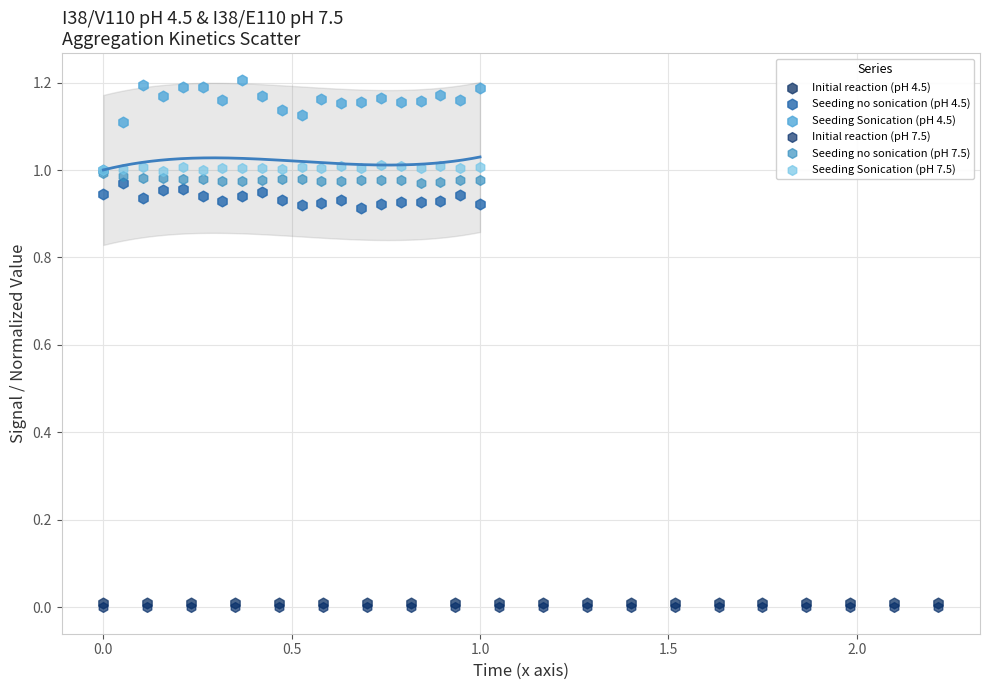

Which series contains the highest Y value?

Seeding Sonication (pH 4.5)